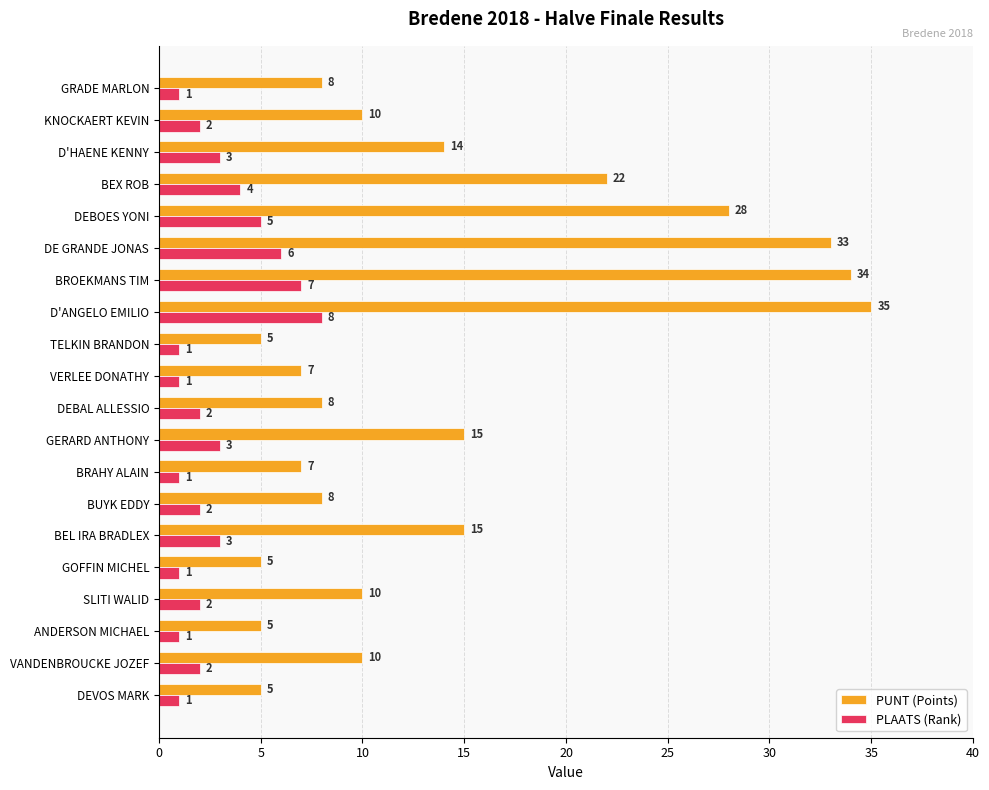

Count the number of categories in the chart.

20